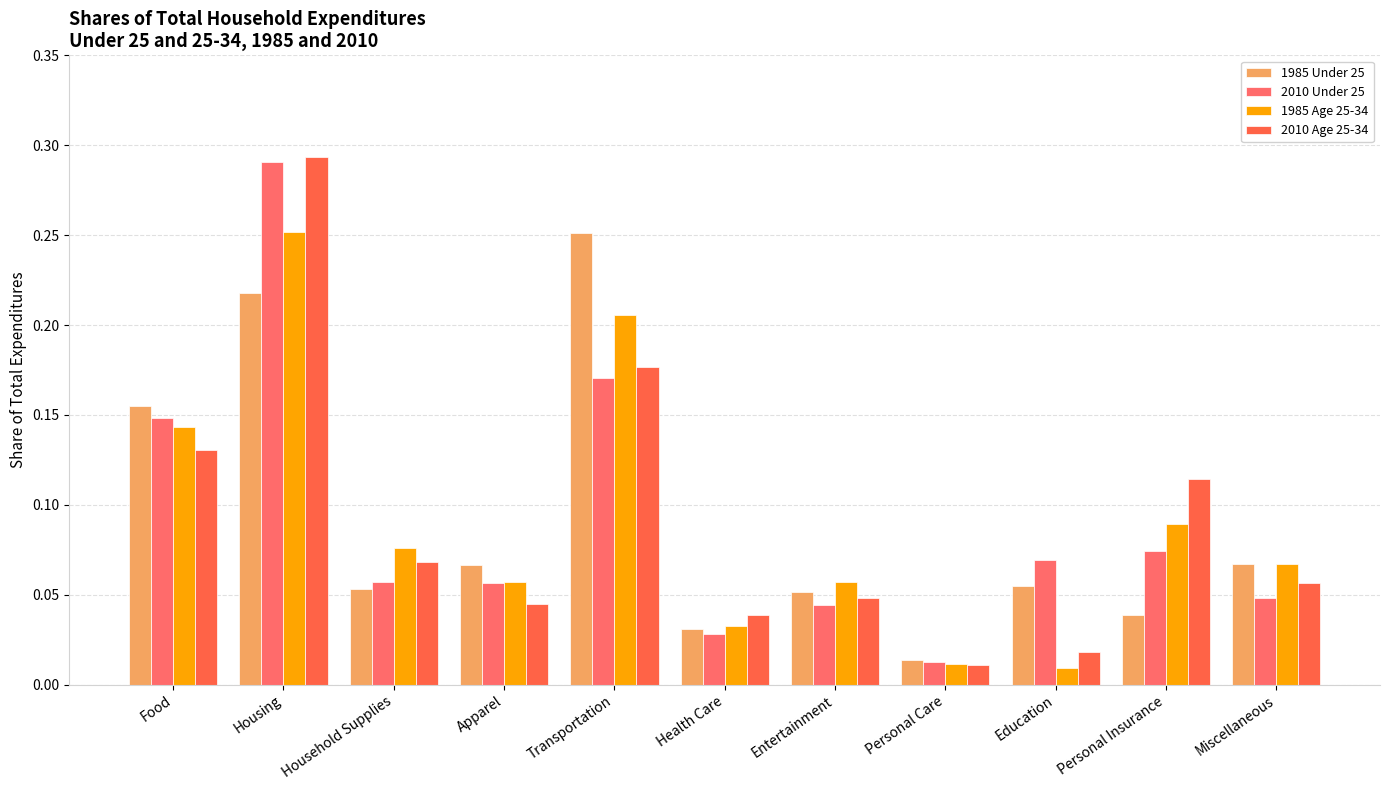

Rank the categories by 1985 Age 25-34 value from highest to lowest.

Housing, Transportation, Food, Personal Insurance, Household Supplies, Miscellaneous, Apparel, Entertainment, Health Care, Personal Care, Education